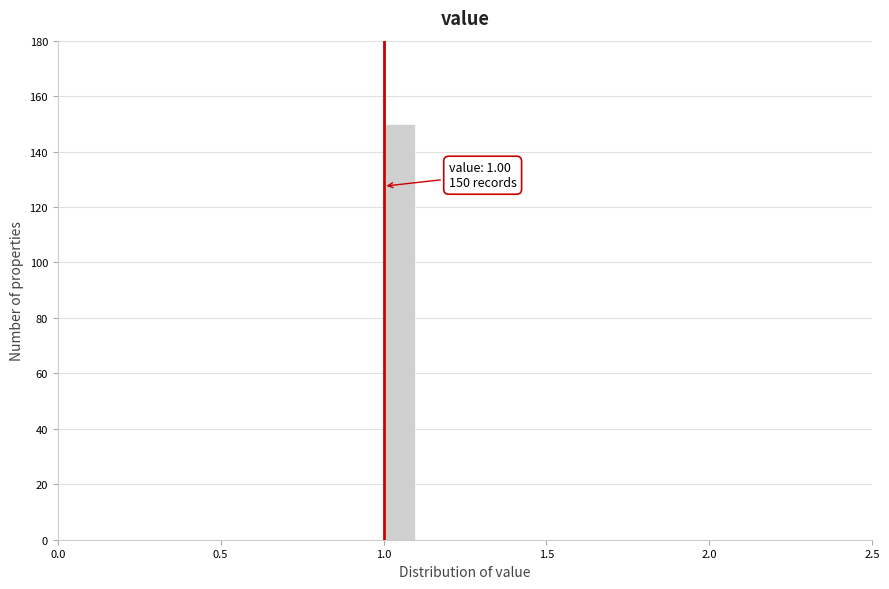

Around what value on the x-axis is the tallest bar? Give the approximate position of its centre, as read against the axis.

1.05